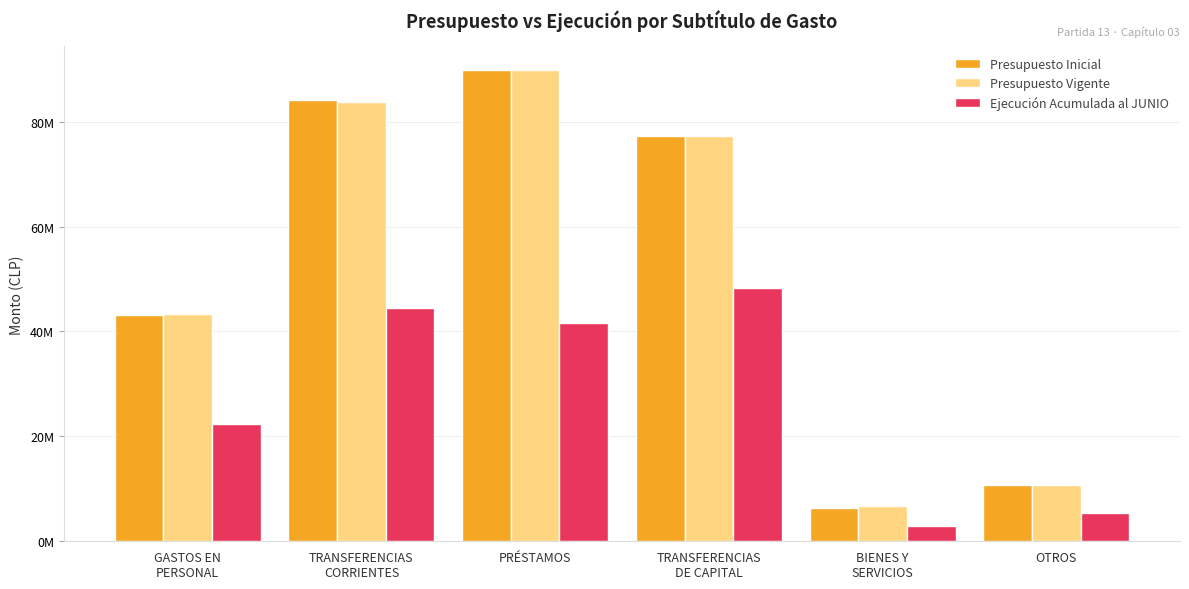

Where does the Presupuesto Inicial series first go above 77360277?

TRANSFERENCIAS
CORRIENTES